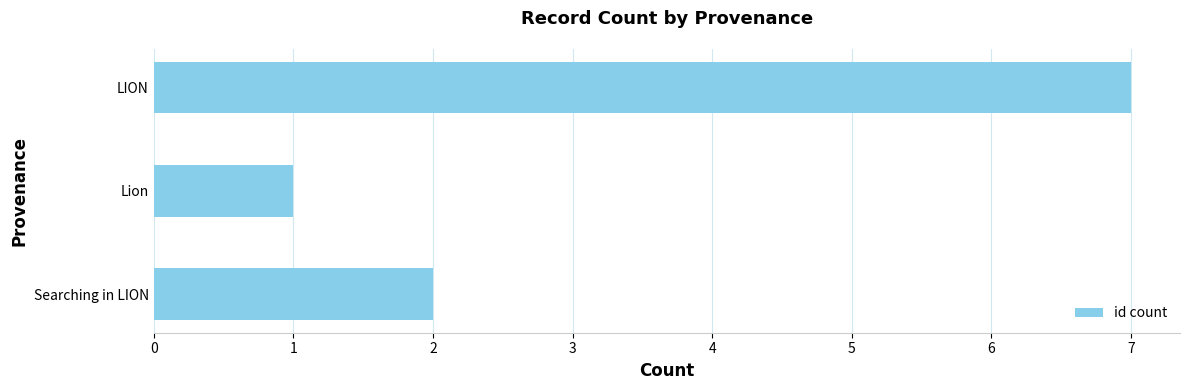

List the labels in order of value, smallest first.

Lion, Searching in LION, LION